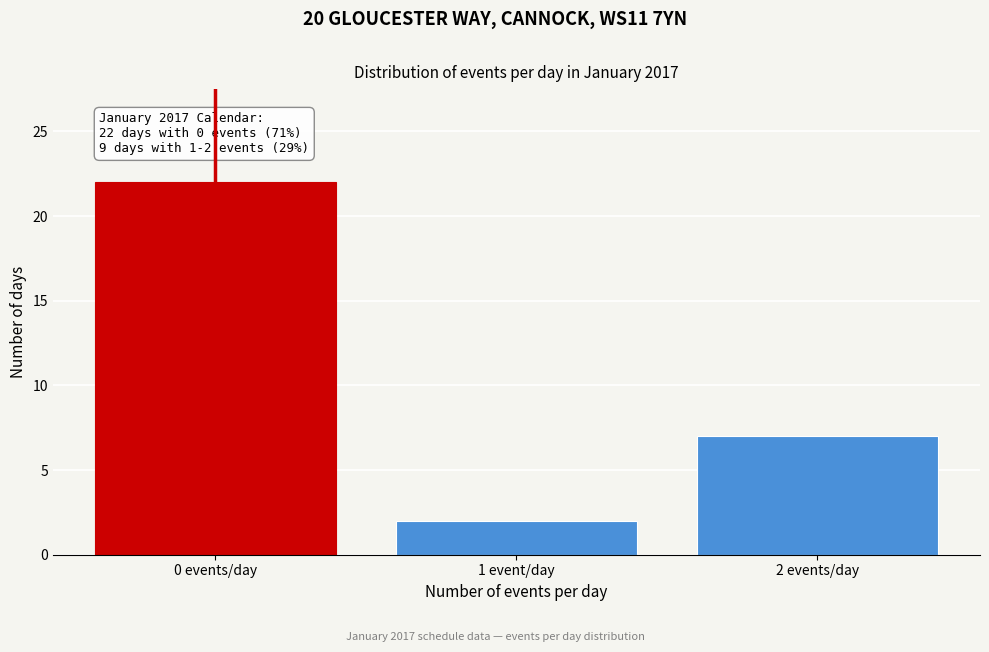

Reading left to right, list all the values displayed in this chart.

22	2	7